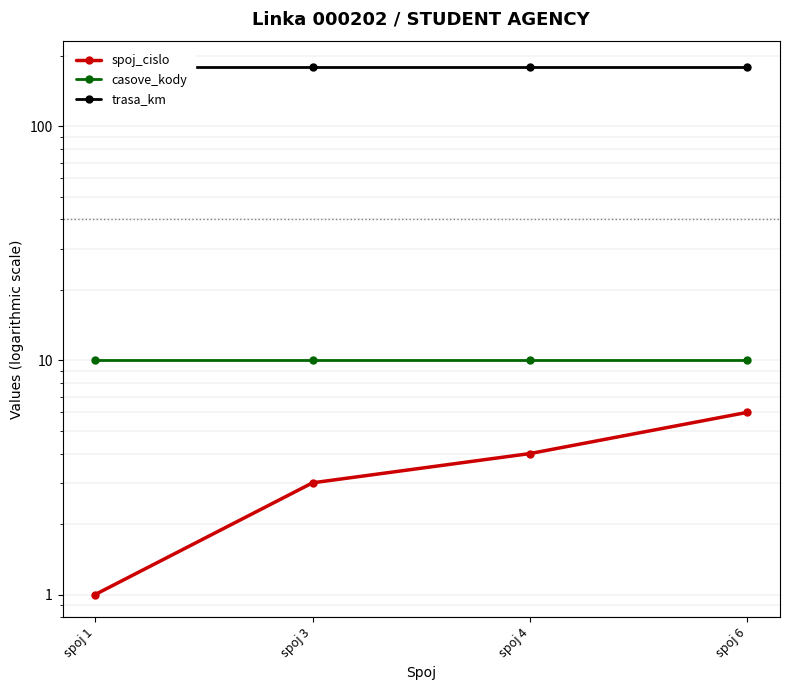

Reading left to right, what are all the values shown in this chart?

spoj_cislo: spoj 1=1	spoj 3=3	spoj 4=4	spoj 6=6
casove_kody: spoj 1=10	spoj 3=10	spoj 4=10	spoj 6=10
trasa_km: spoj 1=179	spoj 3=179	spoj 4=179	spoj 6=179